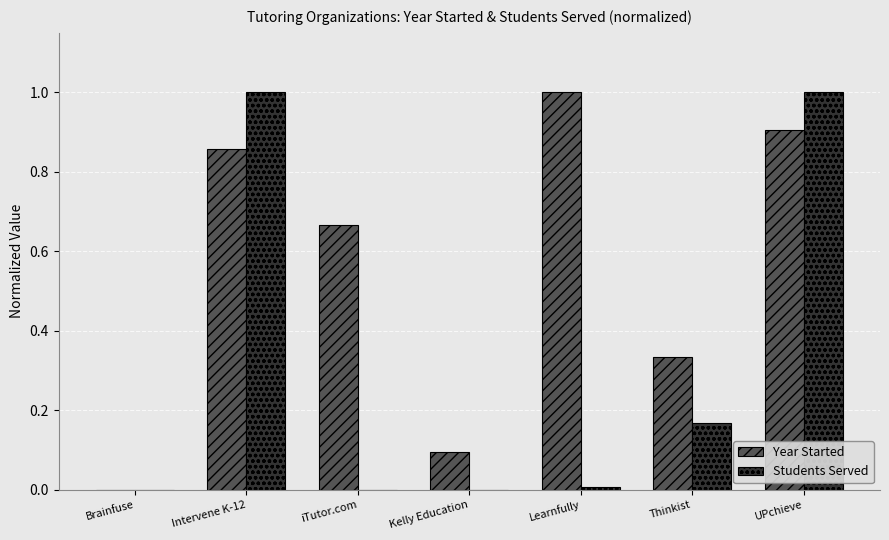

Is the value of Students Served at Thinkist greater than the value of Year Started at Brainfuse?

Yes